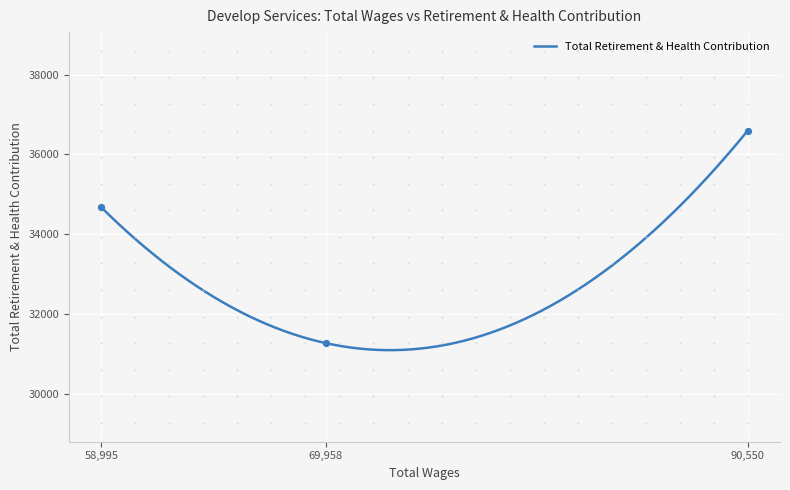

Approximately how many times larger is the value at 69958.0 compared to 58995.0?

0.9